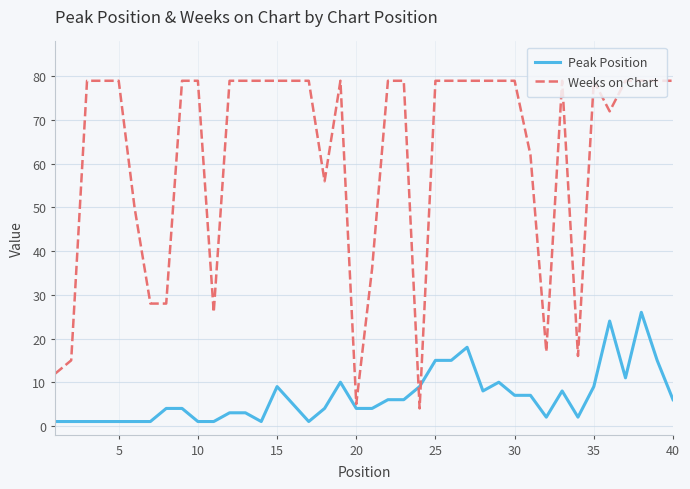

Which series has the widest spread of values?

Weeks on Chart